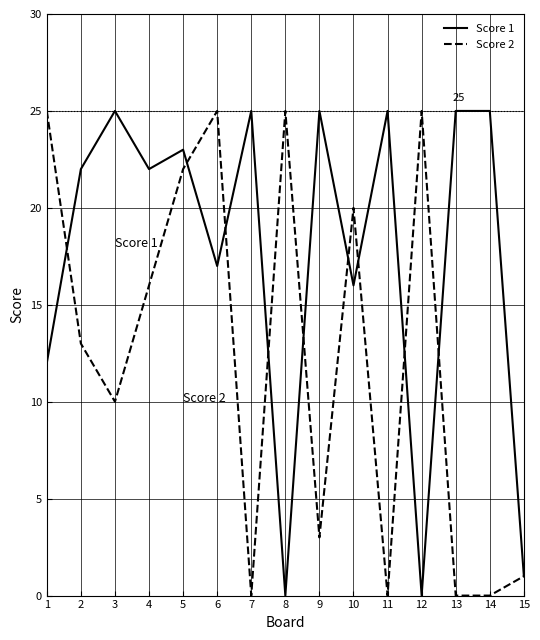

How many lines are shown in the chart?

2